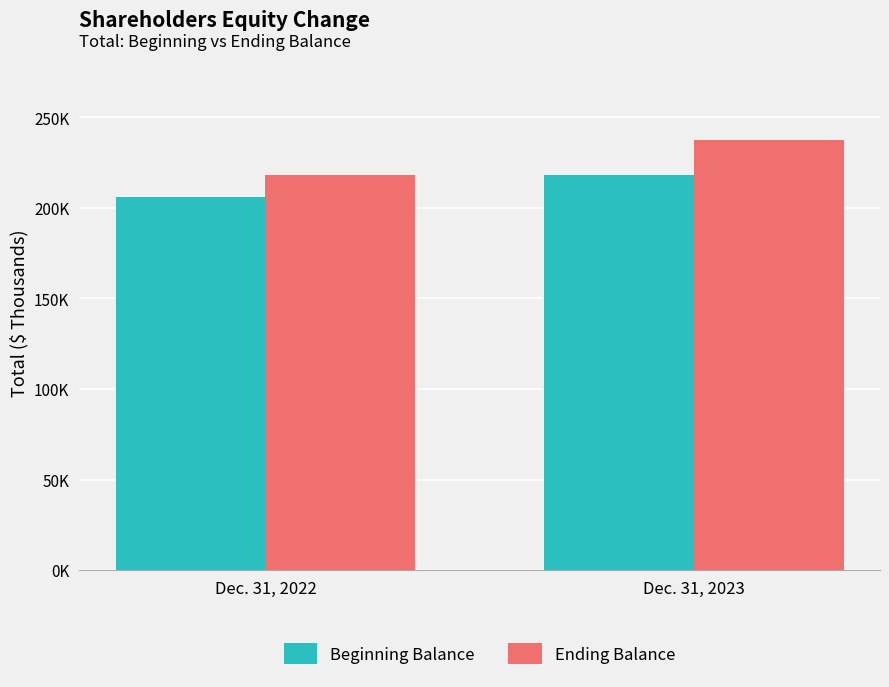

Are the bars horizontal?

No